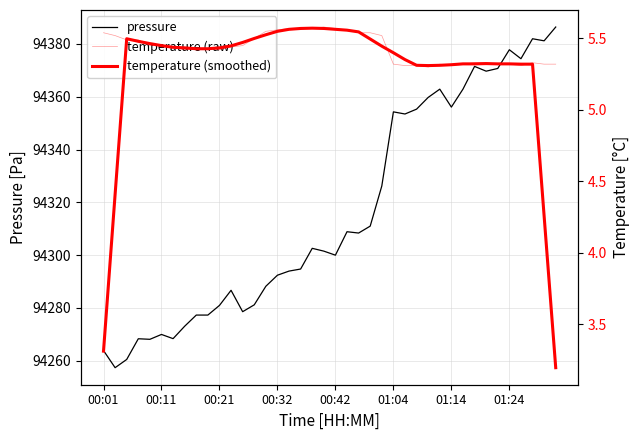

Is it true that temperature (smoothed) equals 5.4 at 24?

True